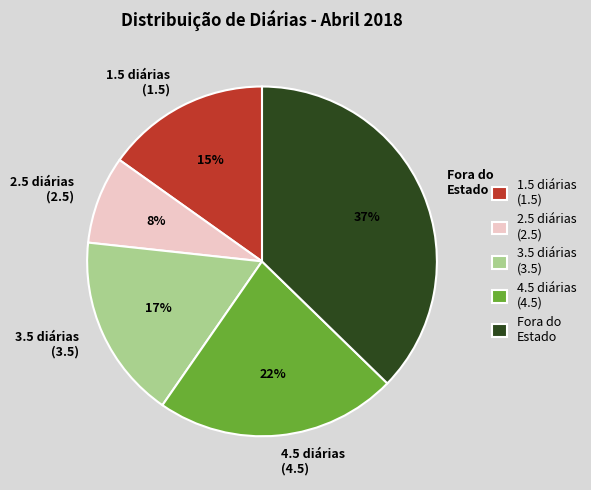

Count the number of slices in the pie.

5